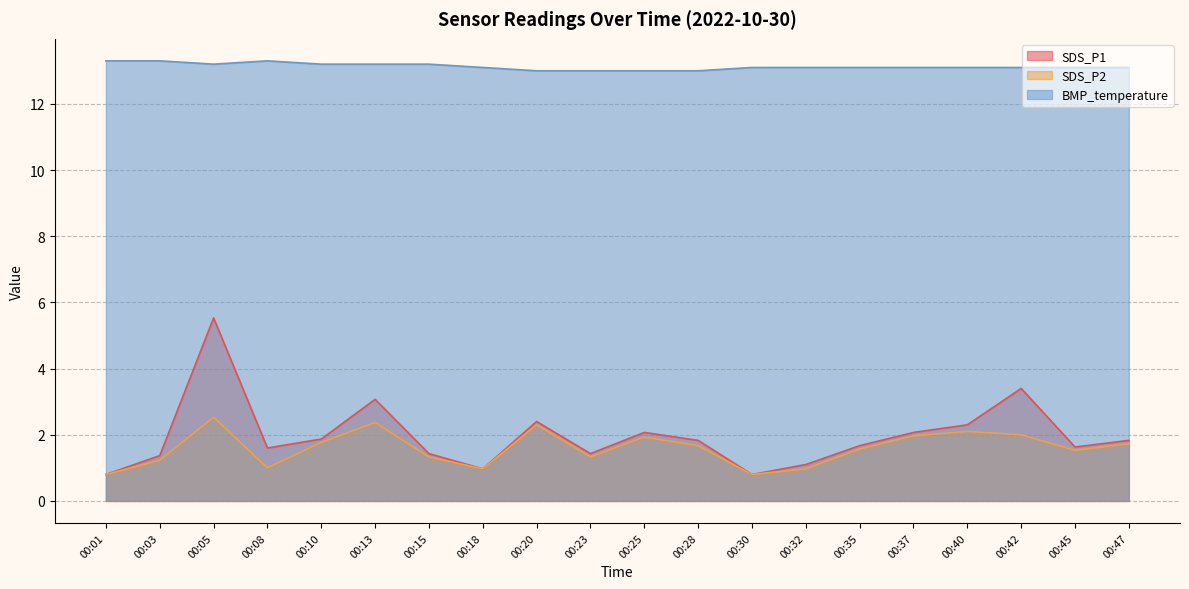

Does the chart display data point markers on the line(s)?

No